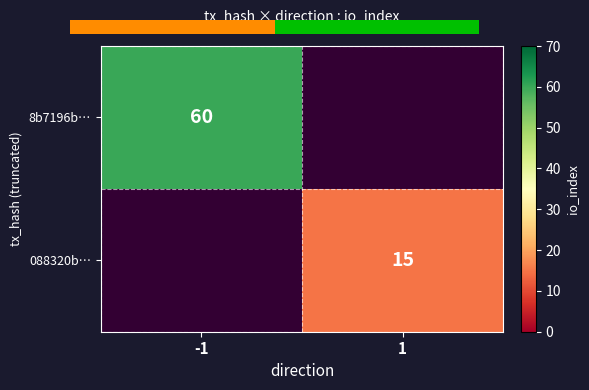

True or false: 8b7196b… has a value of 96.9 at -1.

False